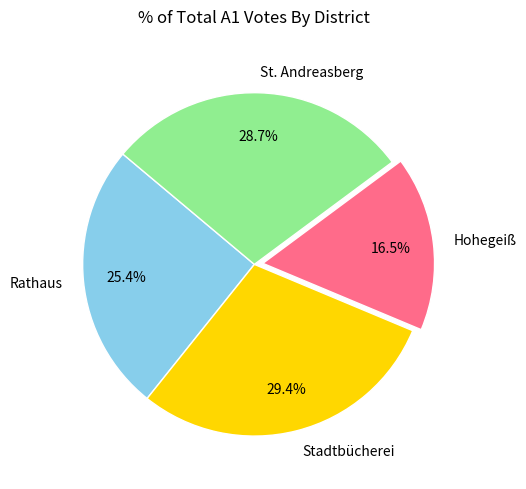

To the nearest percent, what percentage of the pie is Stadtbücherei?

29%